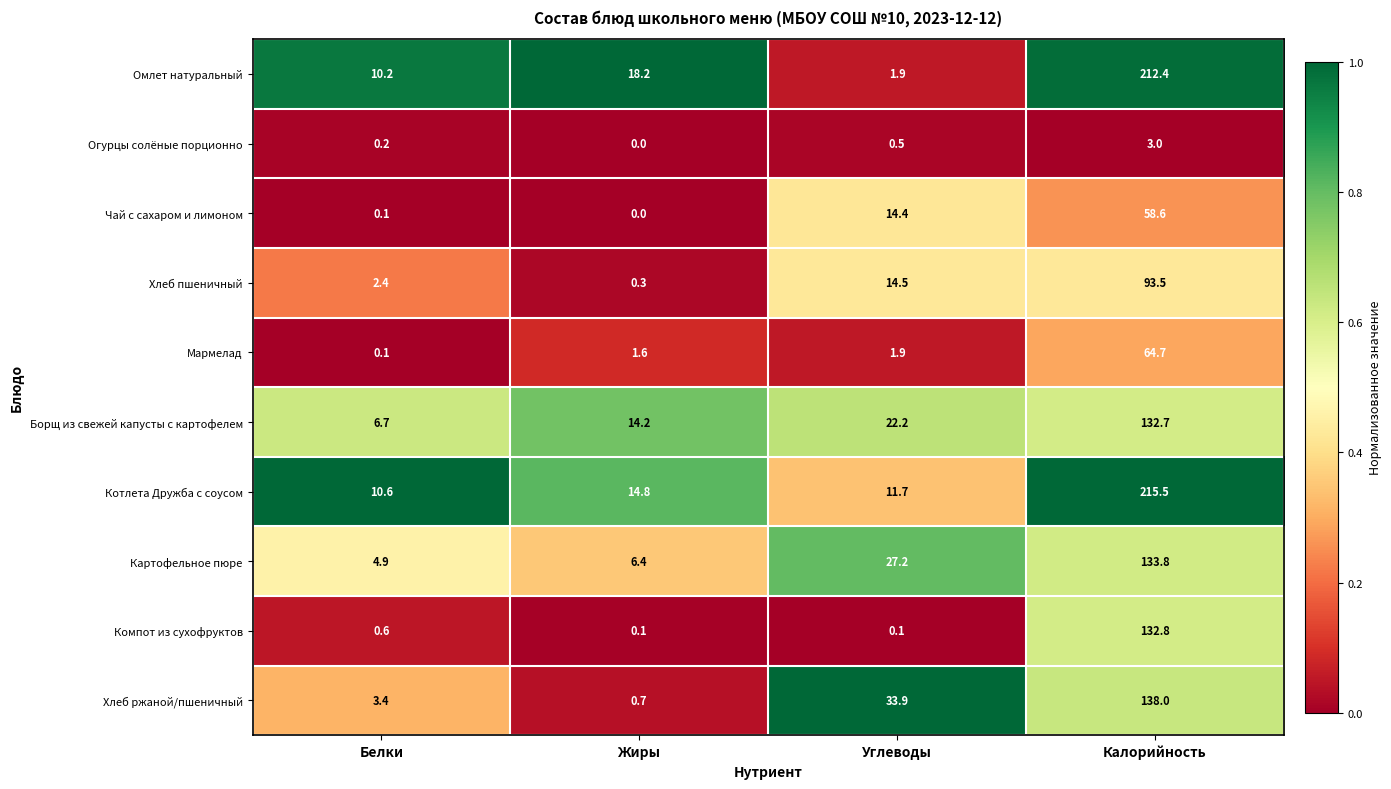

What is the spread (max minus min) of values at Жиры?

18.2